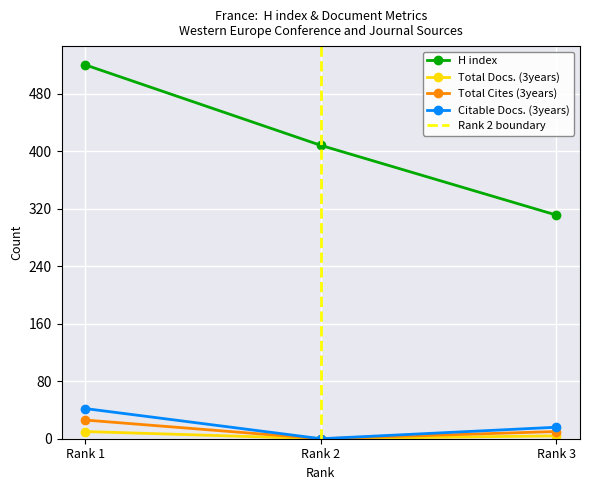

Is the value of Total Cites (3years) at Rank 1 greater than the value of H index at Rank 2?

No